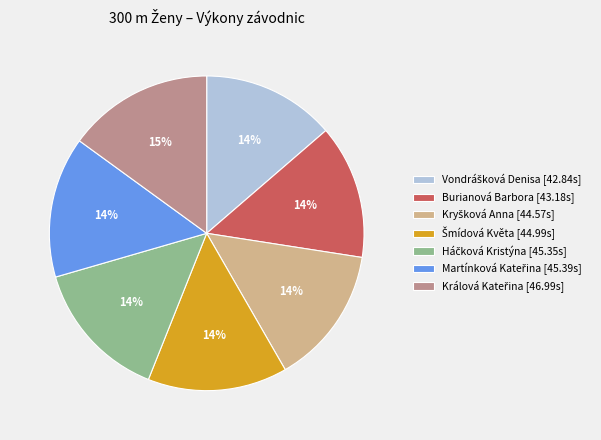

How many slices are in this pie chart?

7